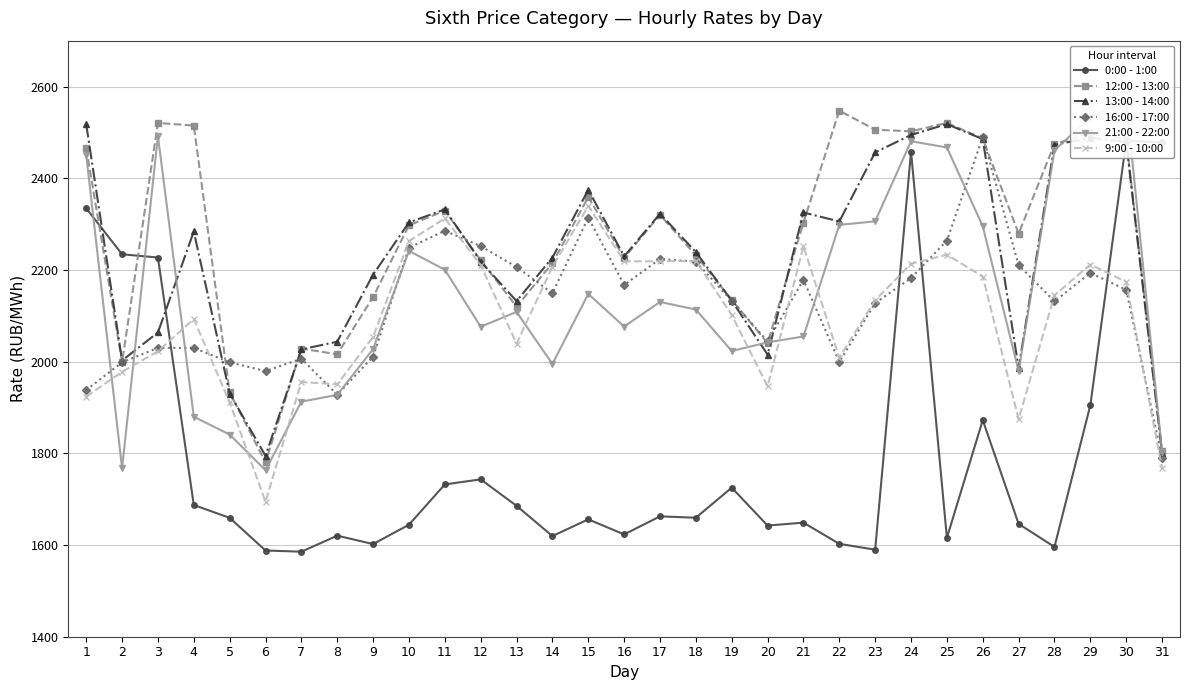

At how many categories does at least one series exceed 2287?

17